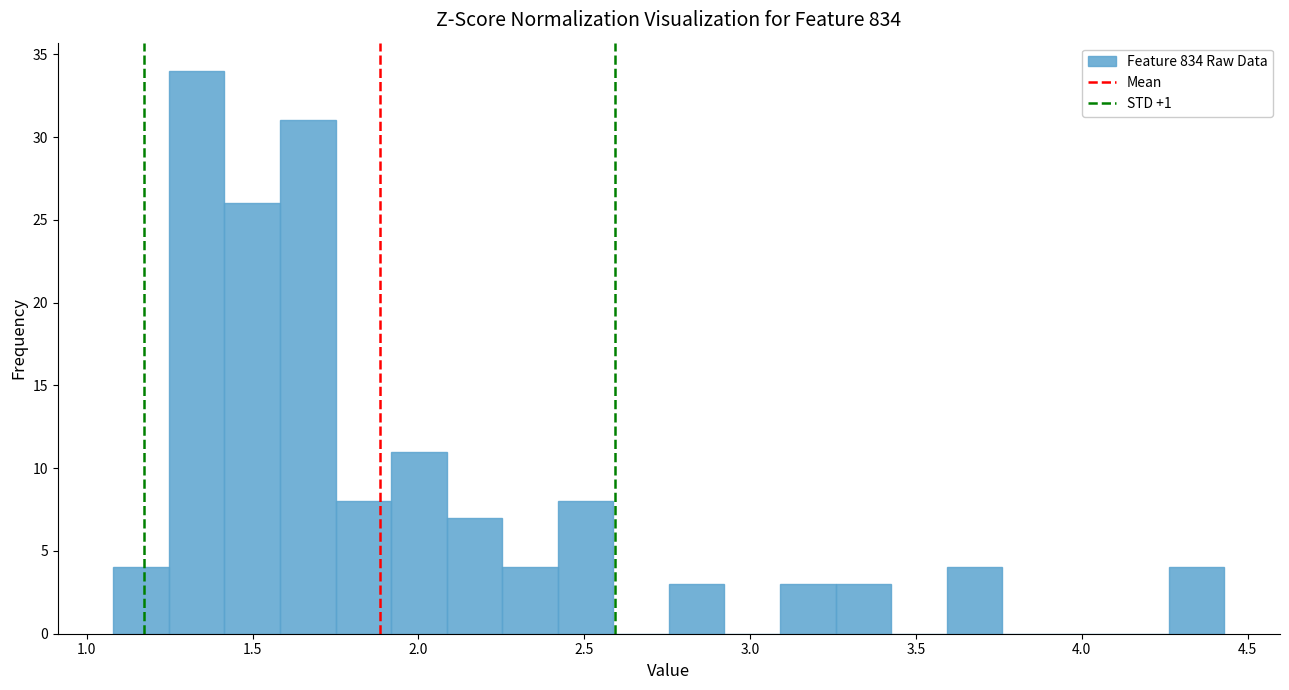

Around what value on the x-axis is the tallest bar? Give the approximate position of its centre, as read against the axis.

1.35